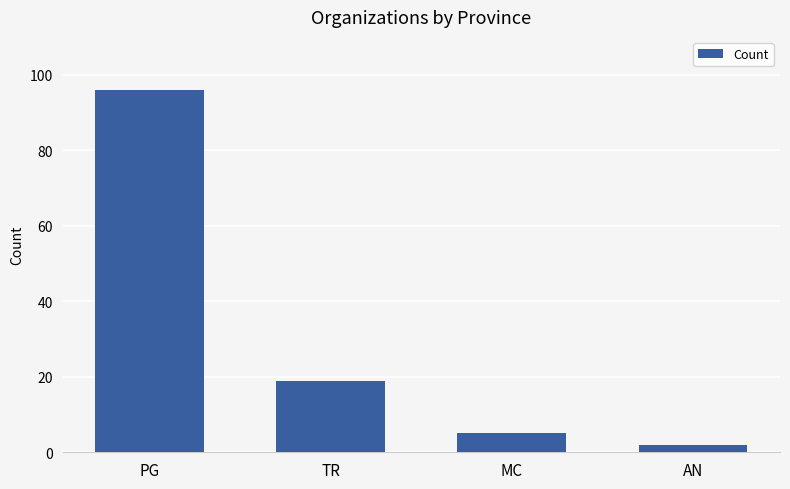

What is the approximate value at TR, to the nearest 5?

20